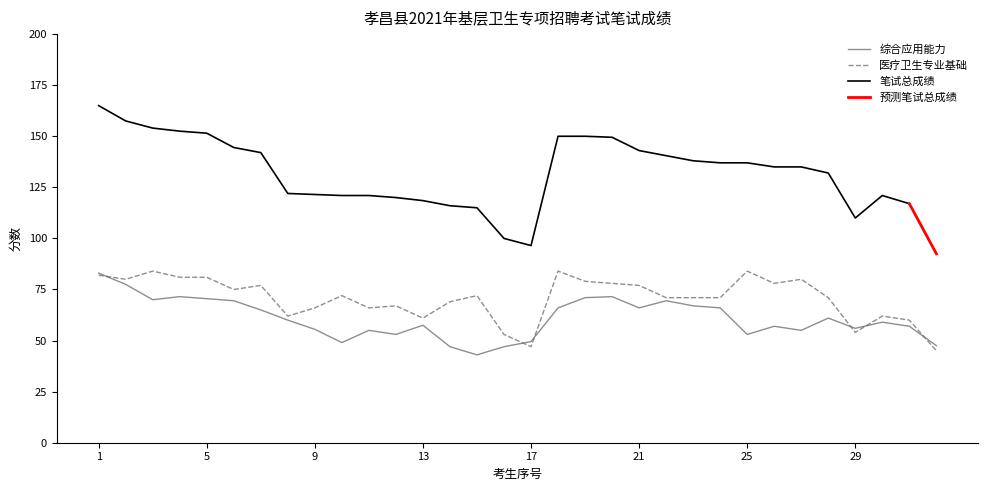

What is the difference between the maximum and minimum values in the 综合应用能力 series?

40.0